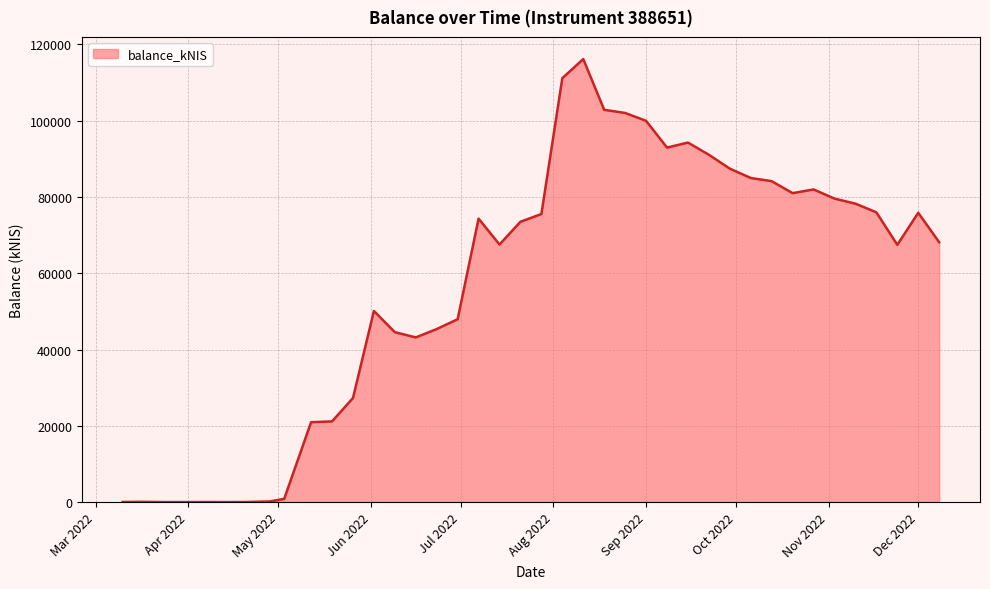

How many lines are shown in the chart?

1